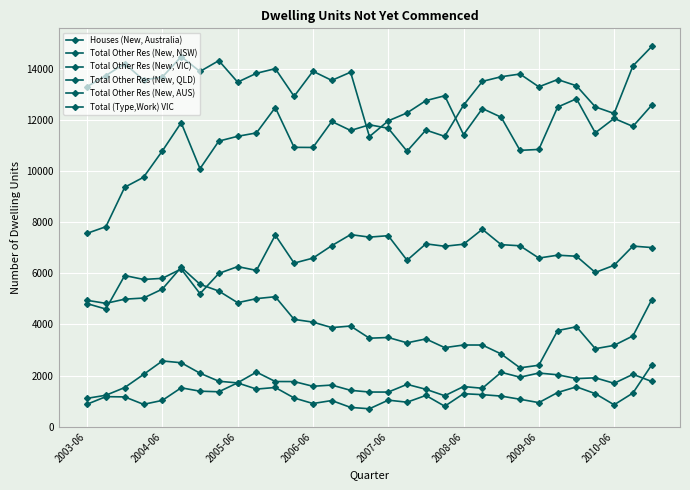

How many lines are shown in the chart?

6